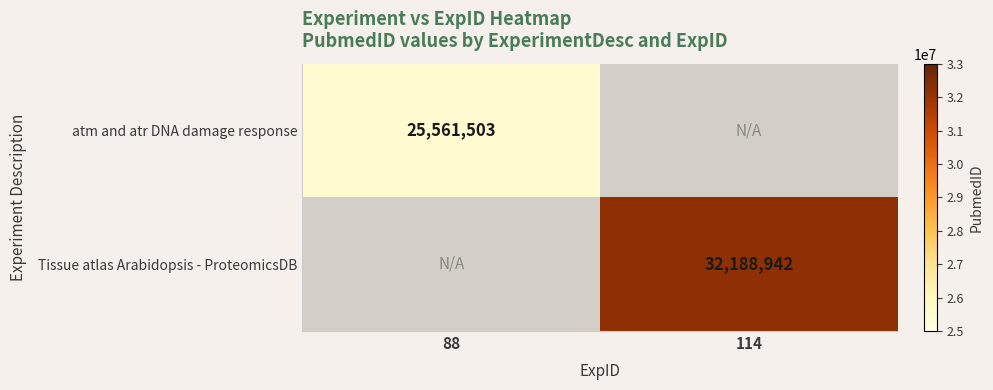

True or false: atm and atr DNA damage response has a value of 15959078.8 at 88.

False